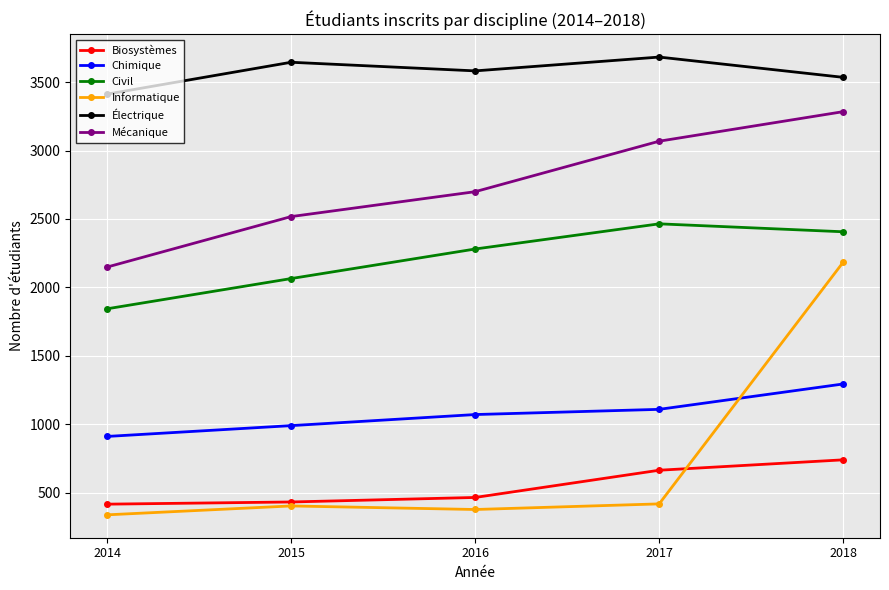

What is the value of the Chimique point at the 3rd from the left?

1070.0